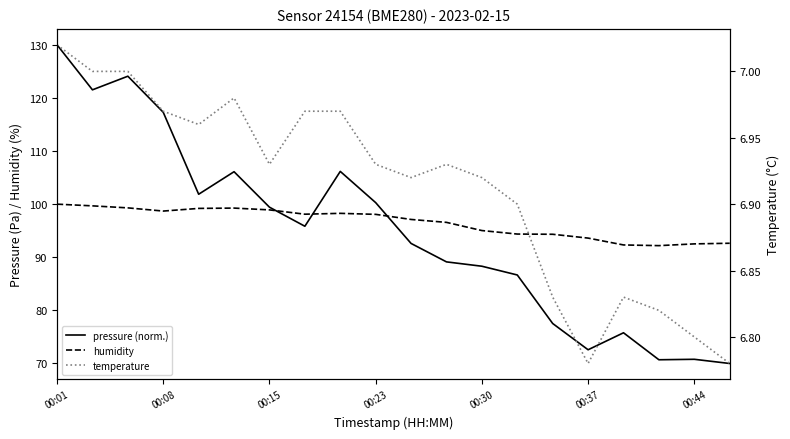

Reading right to left, what are all the values shown in this chart?

pressure (norm.): 70.0	70.8	70.7	75.8	72.6	77.5	86.7	88.3	89.1	92.6	100.3	106.2	95.8	99.4	106.1	101.9	117.3	124.1	121.5	130.0
humidity: 92.6	92.5	92.2	92.3	93.6	94.3	94.4	95.0	96.6	97.1	98.1	98.3	98.1	98.9	99.3	99.2	98.7	99.3	99.7	100.0
temperature: 6.8	6.8	6.8	6.8	6.8	6.8	6.9	6.9	6.9	6.9	6.9	7.0	7.0	6.9	7.0	7.0	7.0	7.0	7.0	7.0